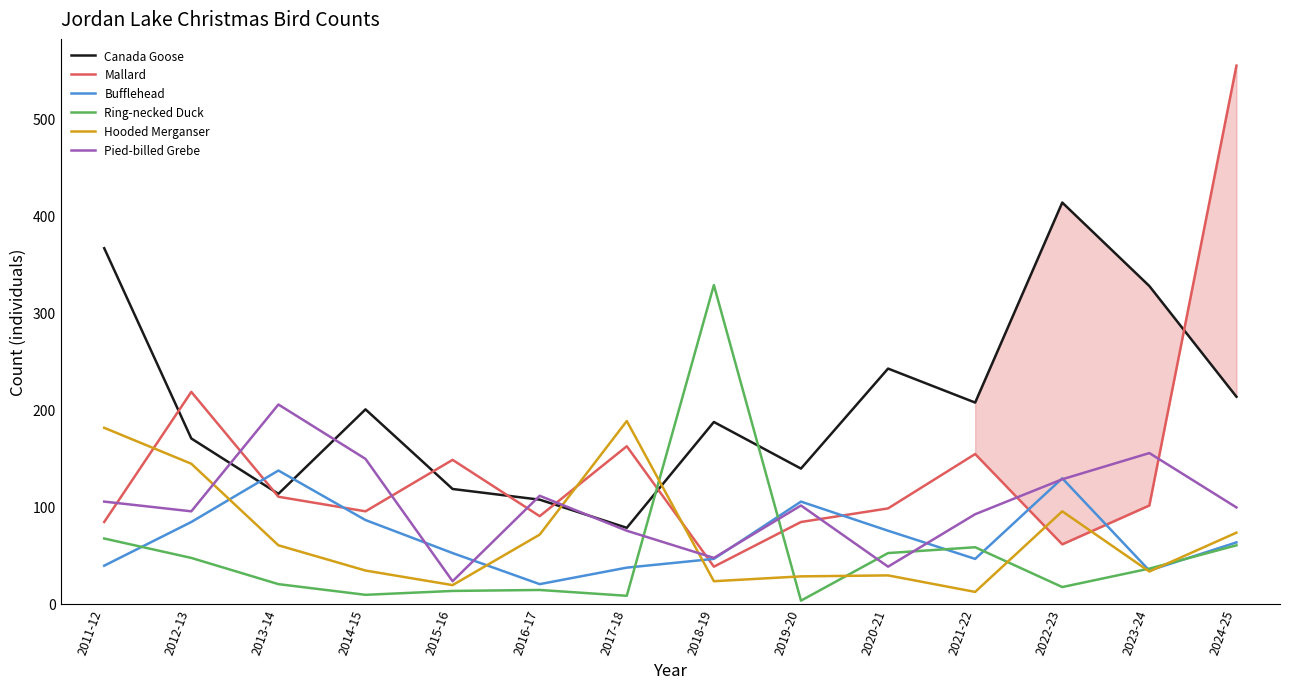

Where do Ring-necked Duck and Pied-billed Grebe first cross each other?

2017-18 and 2018-19